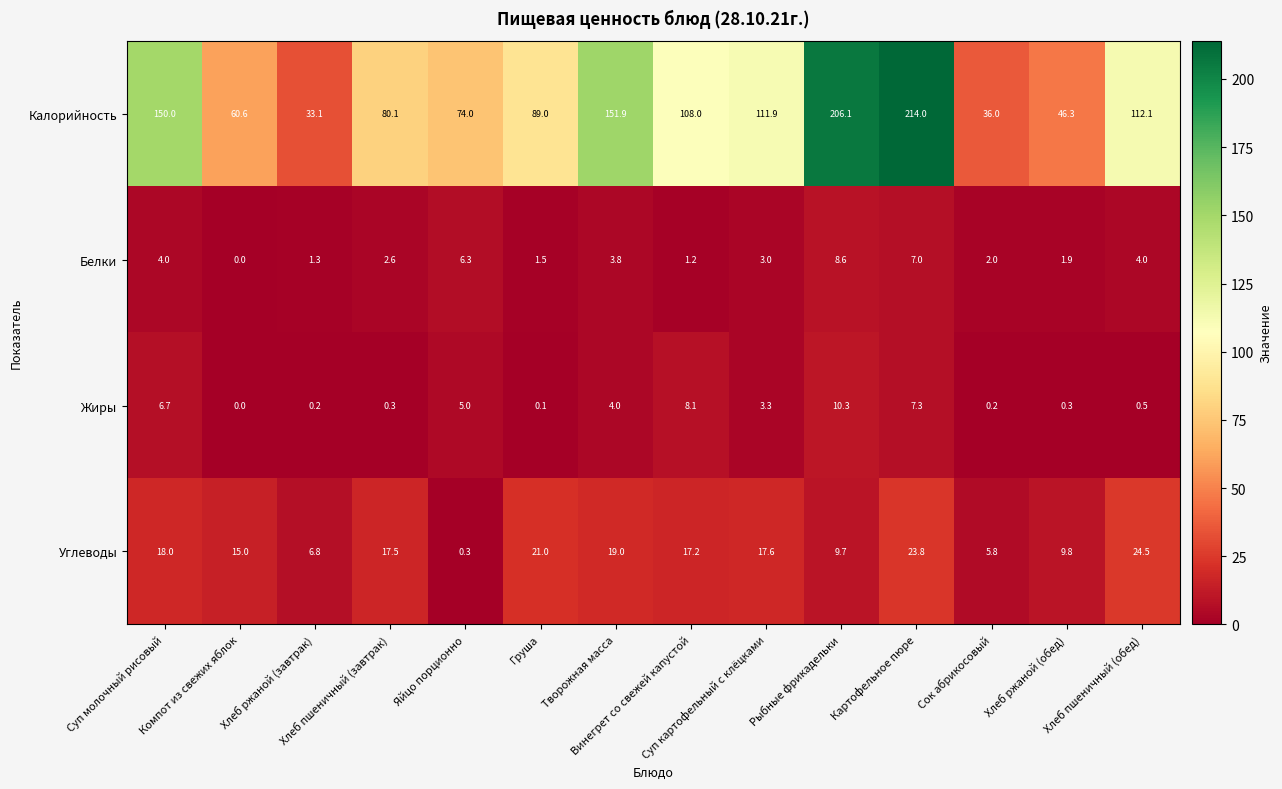

What is the greatest value displayed?

214.0